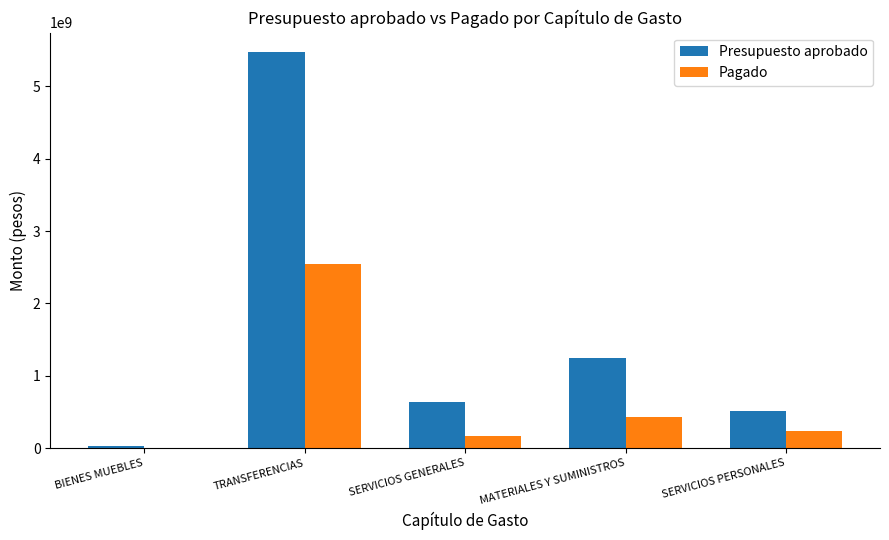

How many distinct data groups are displayed?

2